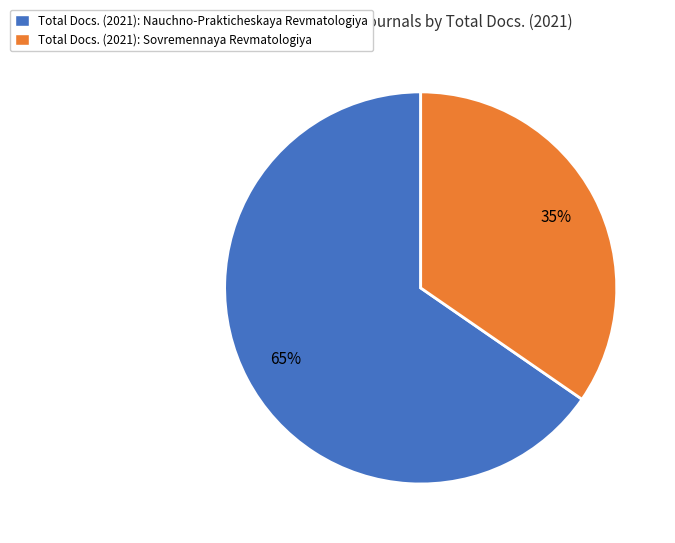

To the nearest percent, what percentage of the pie is Total Docs. (2021): Nauchno-Prakticheskaya Revmatologiya?

65%